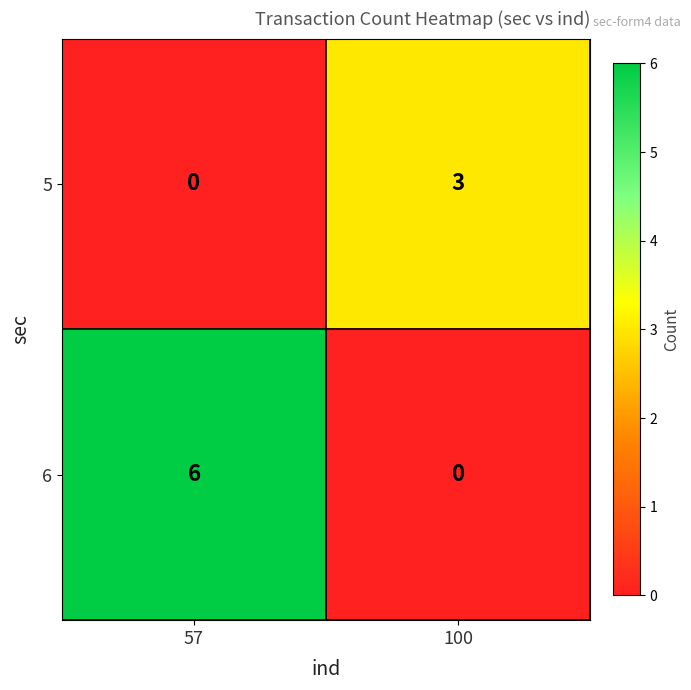

What is the difference between the 5 values at 57 and 100?

3